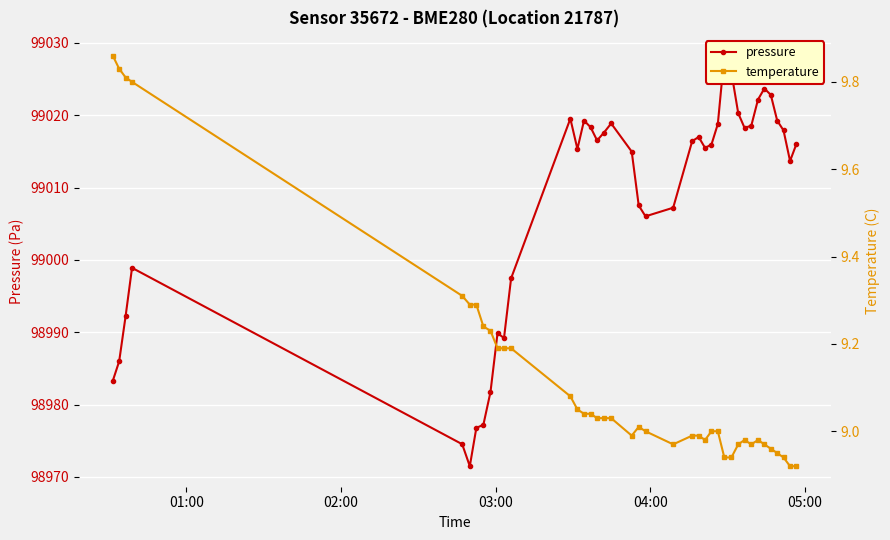

What is the lowest value of the temperature series?

8.9